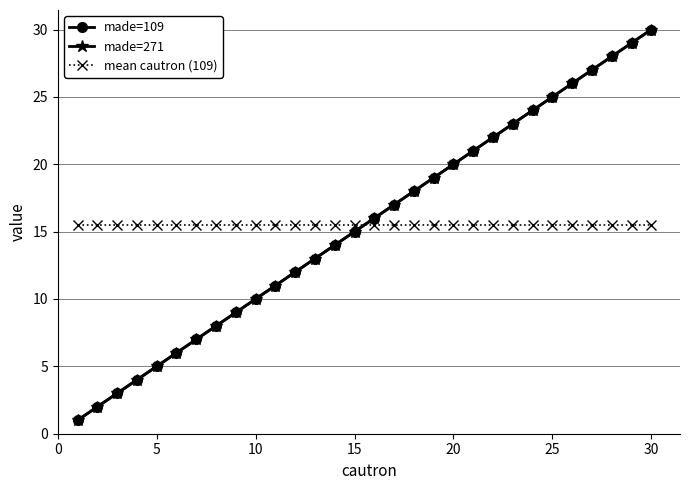

Rank the series by their maximum value, from lowest to highest.

mean cautron (109), made=109, made=271